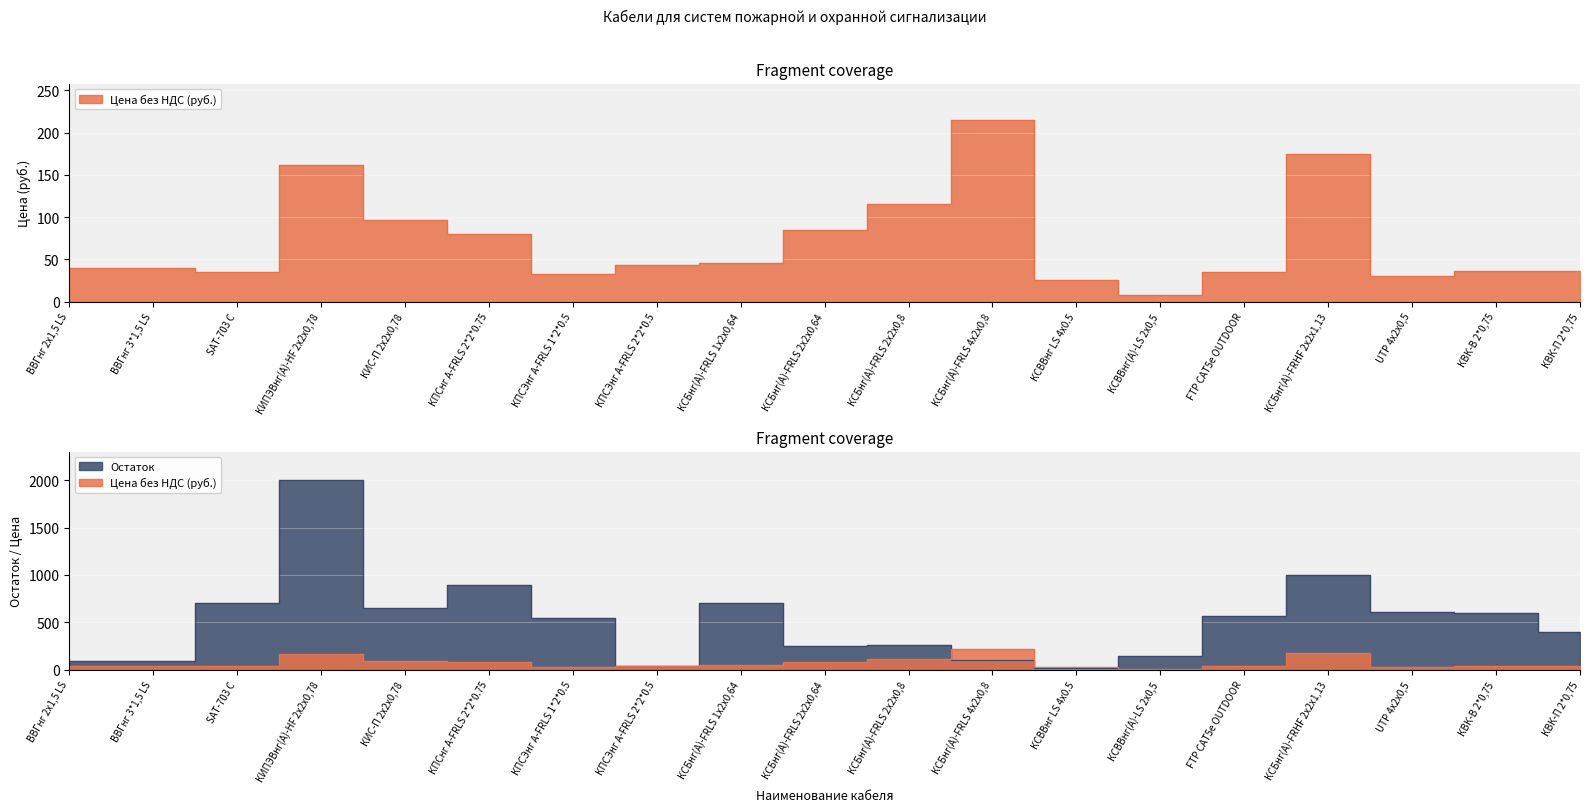

True or false: Цена без НДС (руб.) has more than 1 interior local peaks.

True